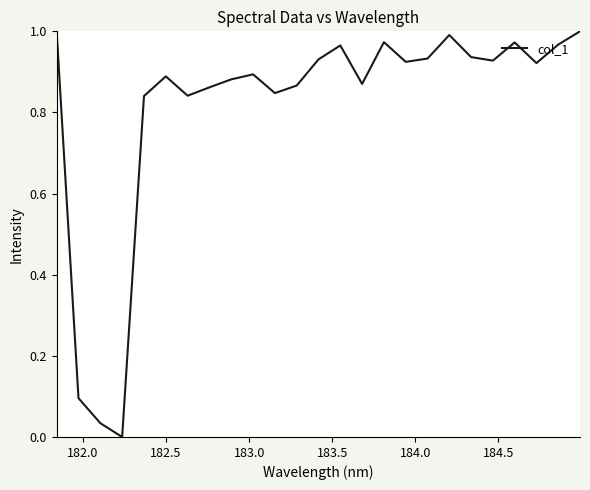

How many lines are shown in the chart?

1